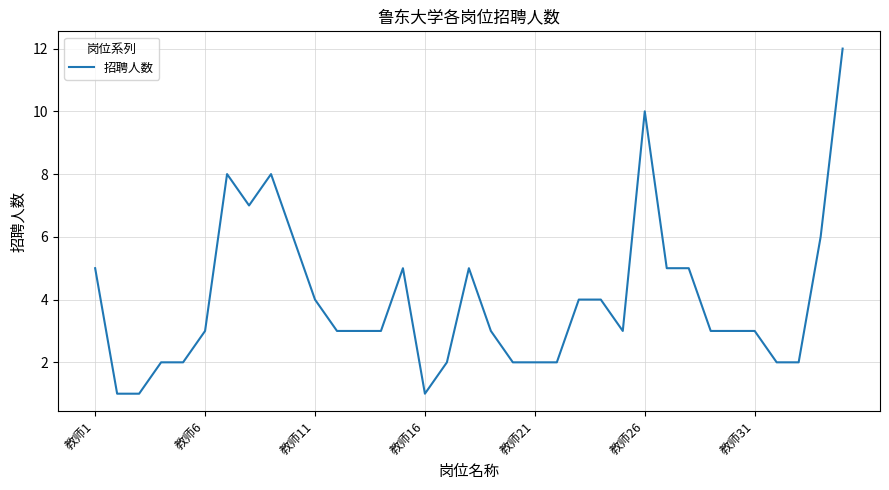

What is the maximum value shown in the chart?

12